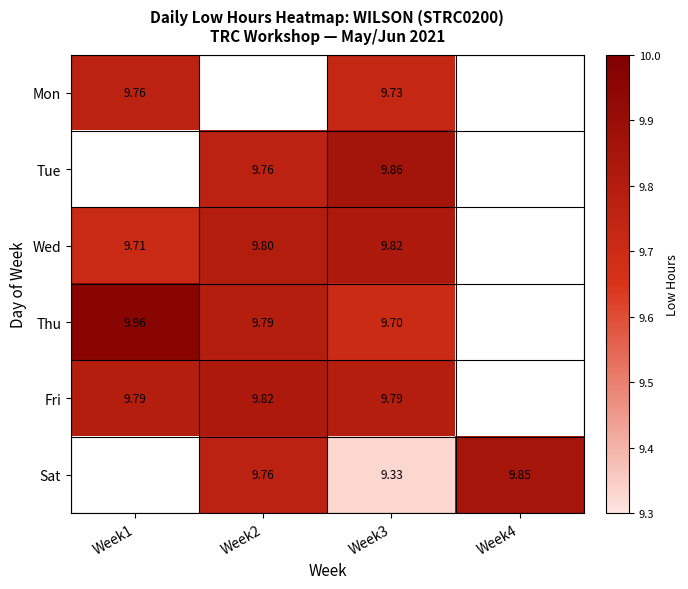

What is the smallest value displayed?

9.3